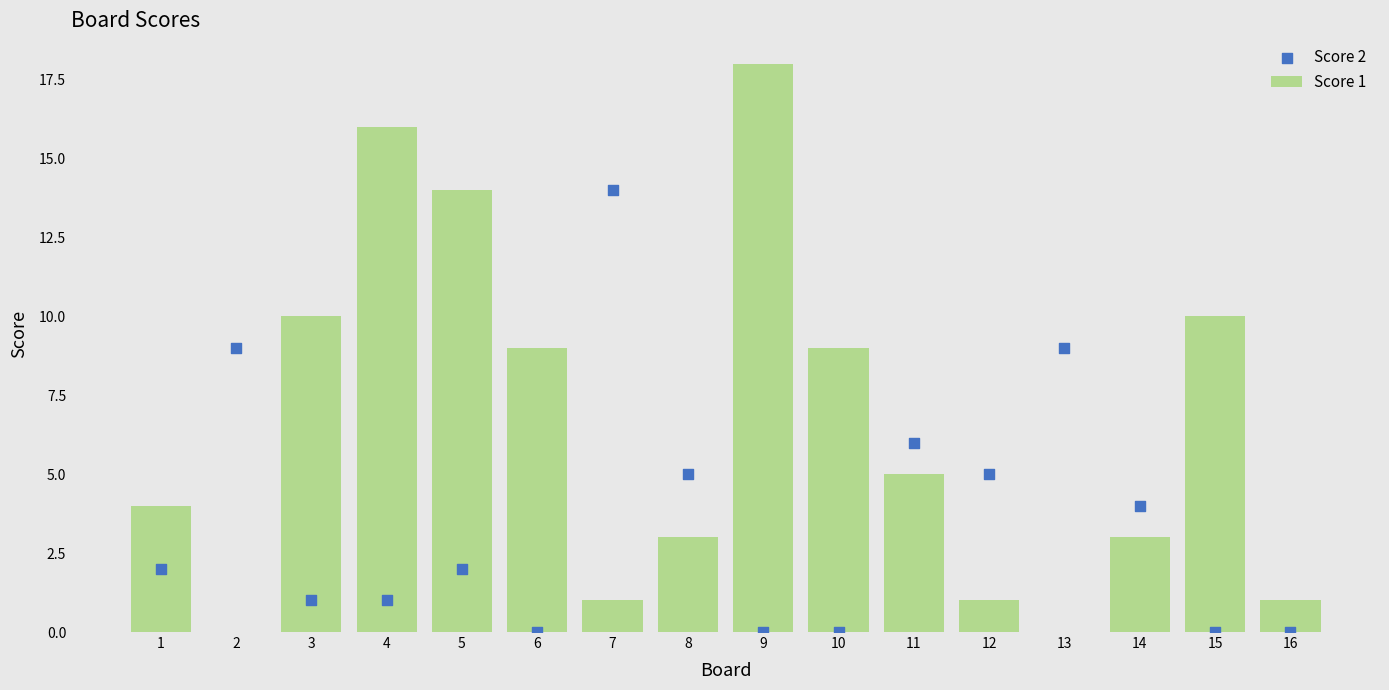

Which series has the widest spread of Y values?

Score 1